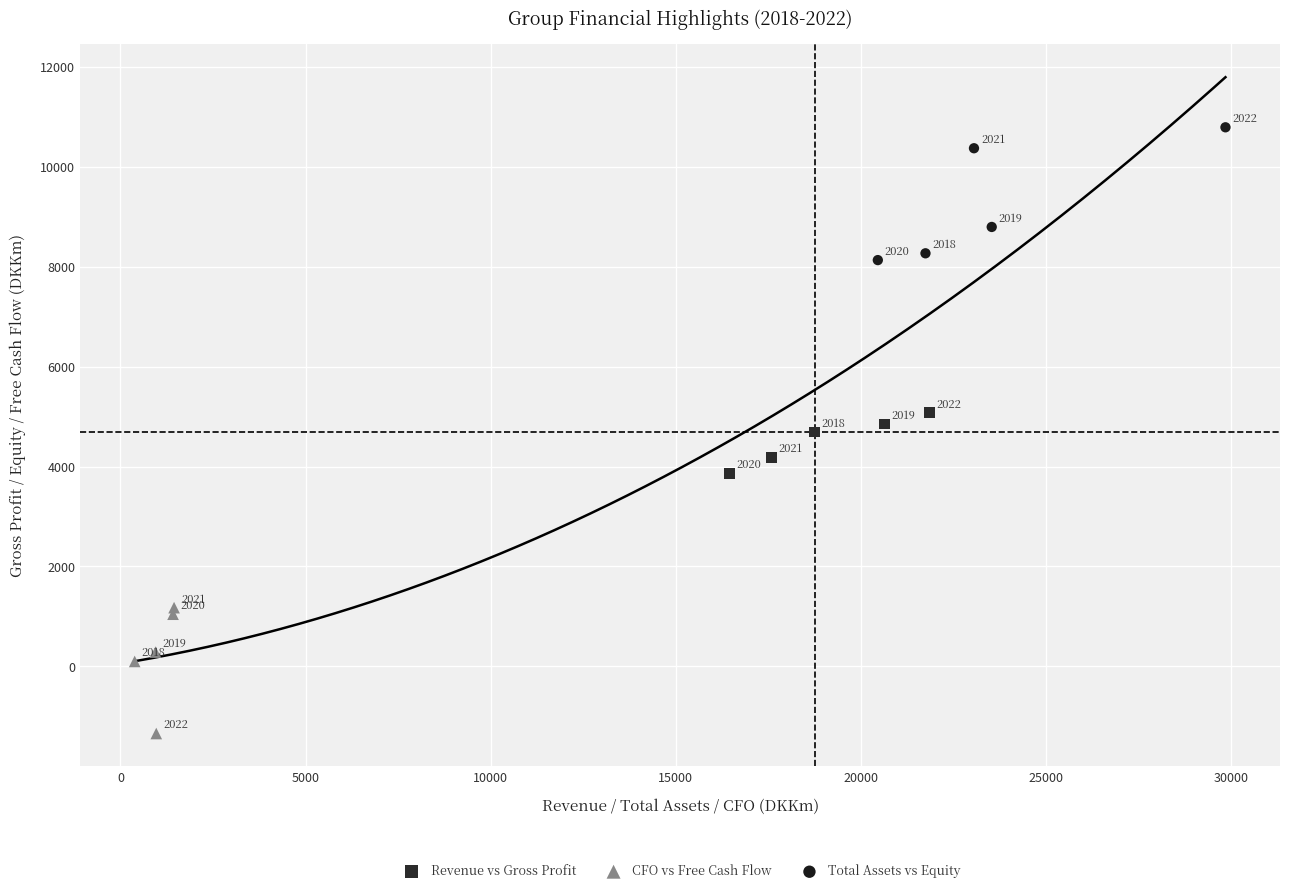

Which series has the widest spread of Y values?

Total Assets vs Equity